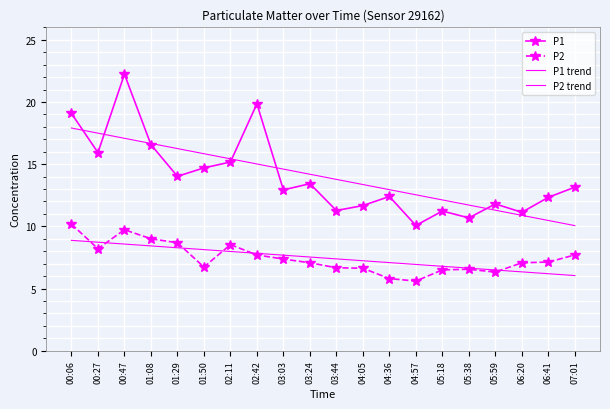

Is this an area chart (filled region under the line)?

No